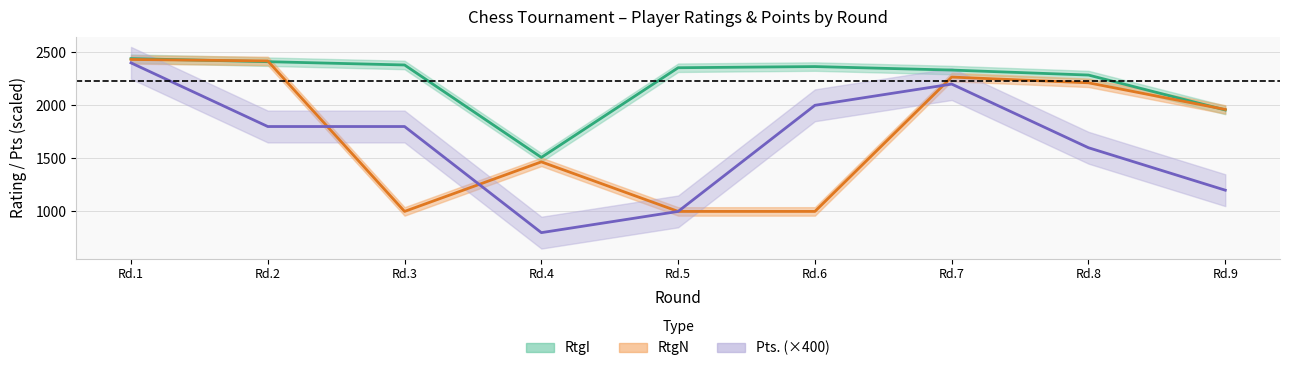

Rank the series at Rd.7 from highest to lowest value.

RtgI, RtgN, Pts